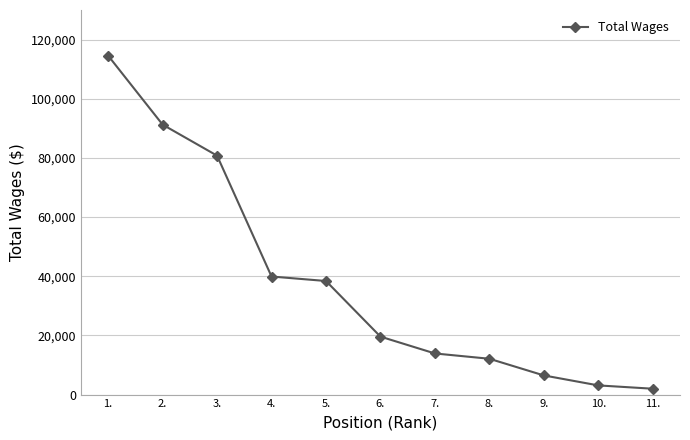

What is the difference between the values at 9. and 11.?

4493.6